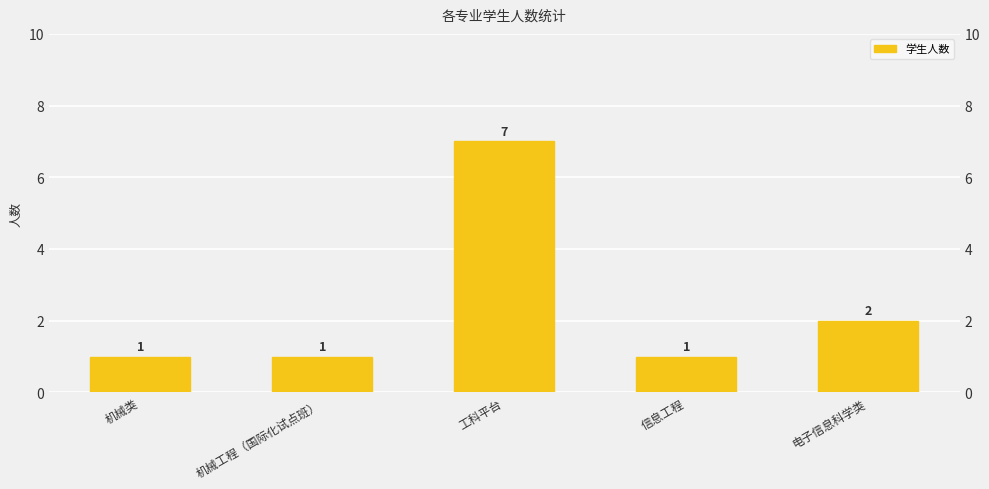

Which has a higher value, 机械类 or 工科平台?

工科平台